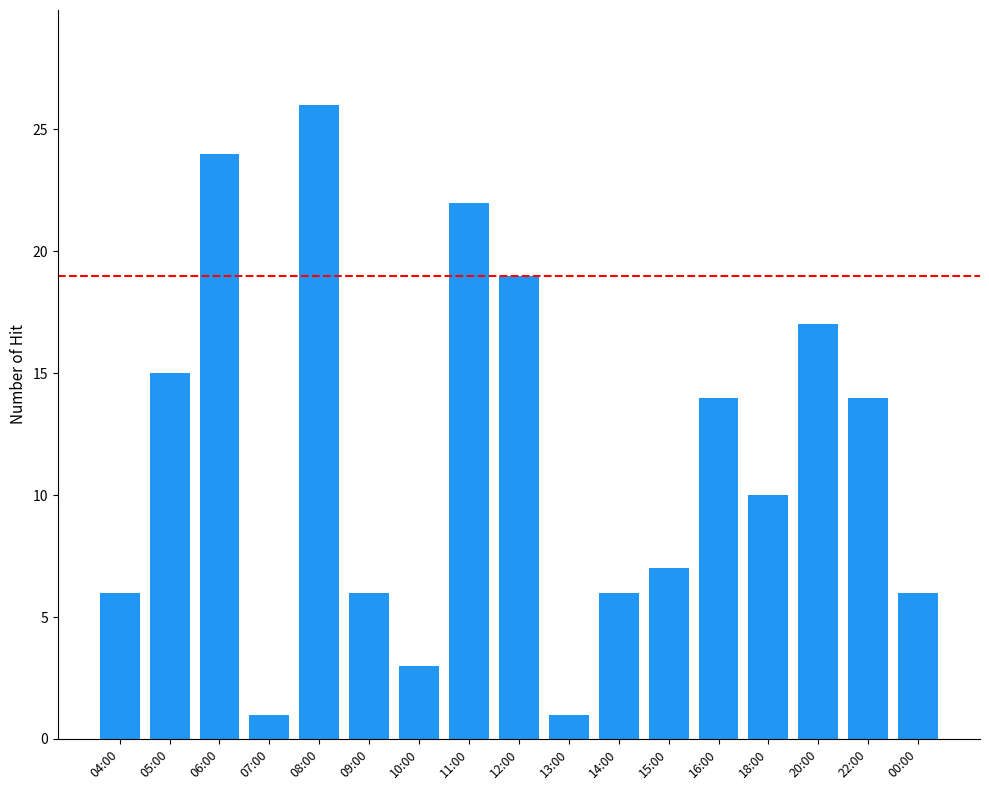

What is the sum of the values at 09:00 and 11:00?

28